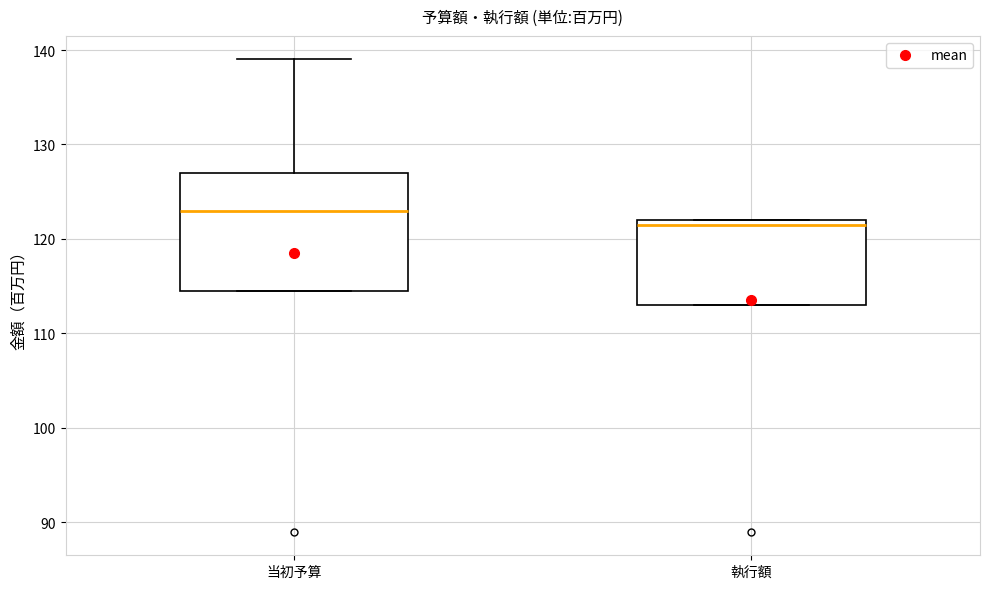

Reading left to right, transcribe this box plot: for each box, give where its median line is, the range the box spans, and where its two whiskers end, as read against the y-axis. The values are not printed on the chart, so give them approximately, as read against the axis.

当初予算: median 123, box 115 to 127, whiskers 115 to 139
執行額: median 122 (just below the box's upper edge), box 113 to 122, whiskers 113 to 122